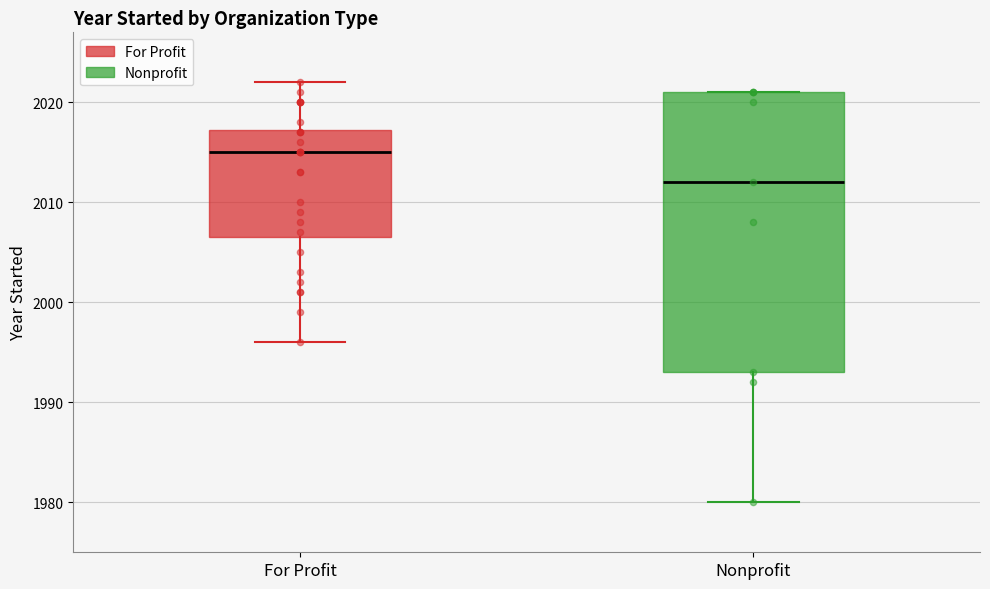

Which box's median line is the lowest?

Nonprofit